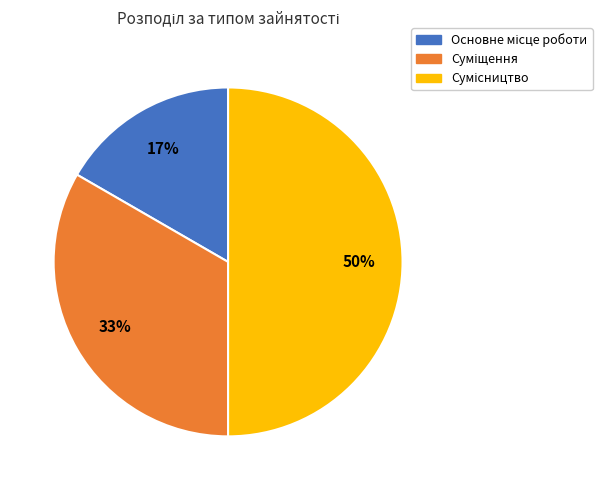

To the nearest percent, what is the difference between the largest and smallest slice percentages?

33%